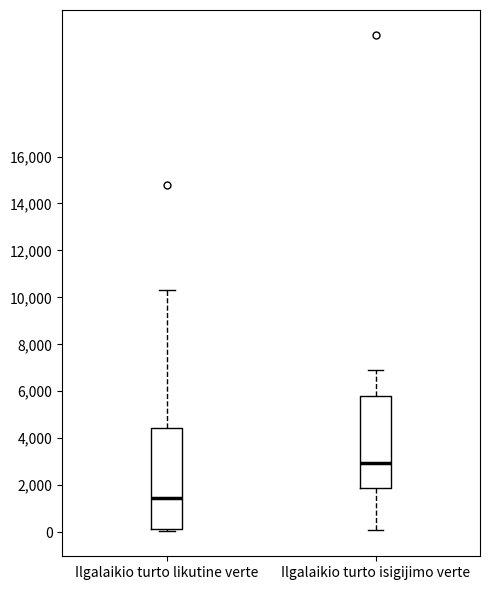

Where is the upper edge of the box for Ilgalaikio turto likutine verte on the y-axis? The values are not printed on the chart, so give them approximately, as read against the axis.

4400